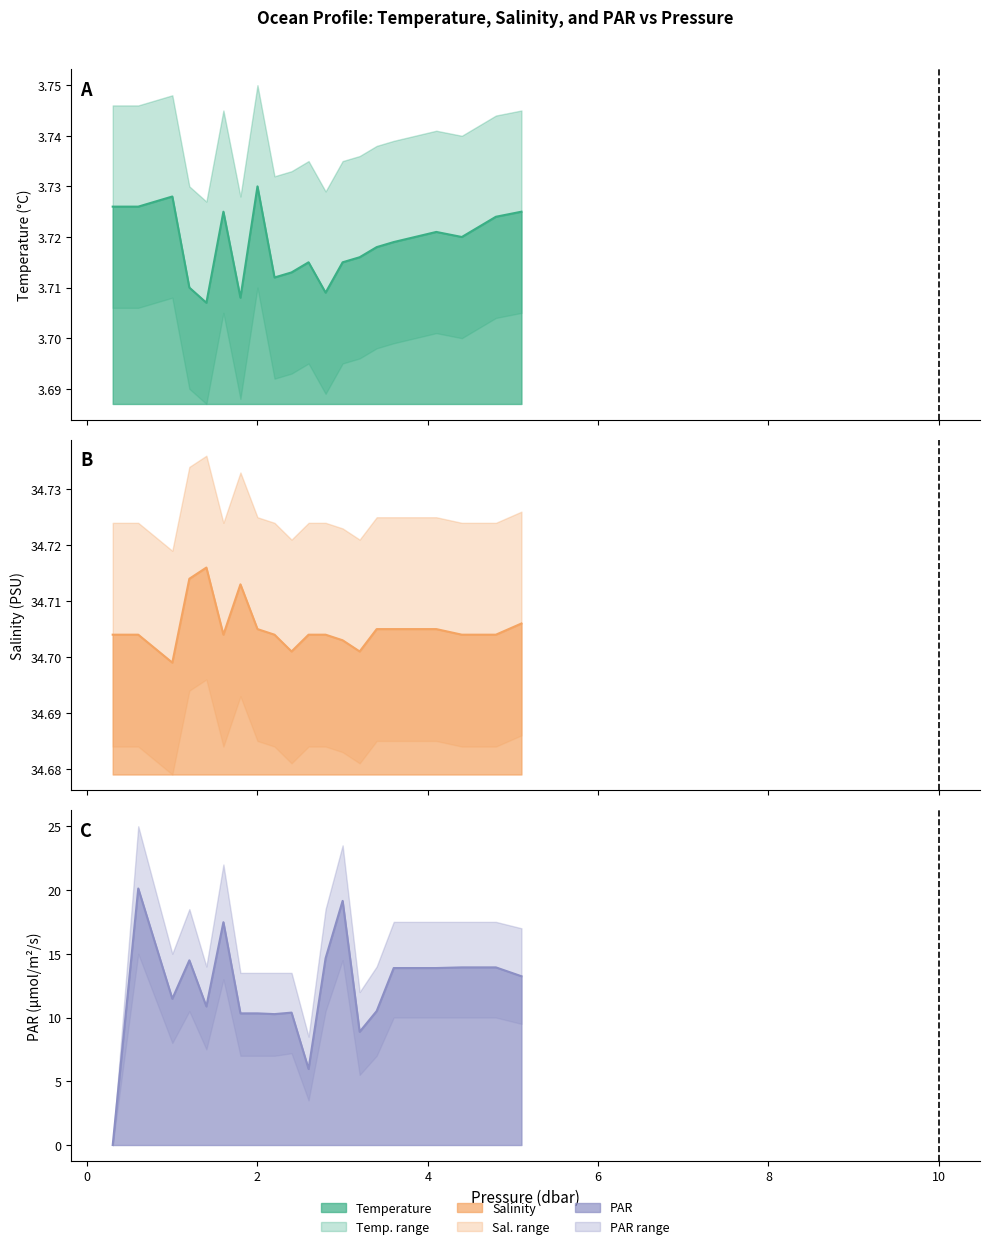

At which category is the sum across all series the highest?

0.6